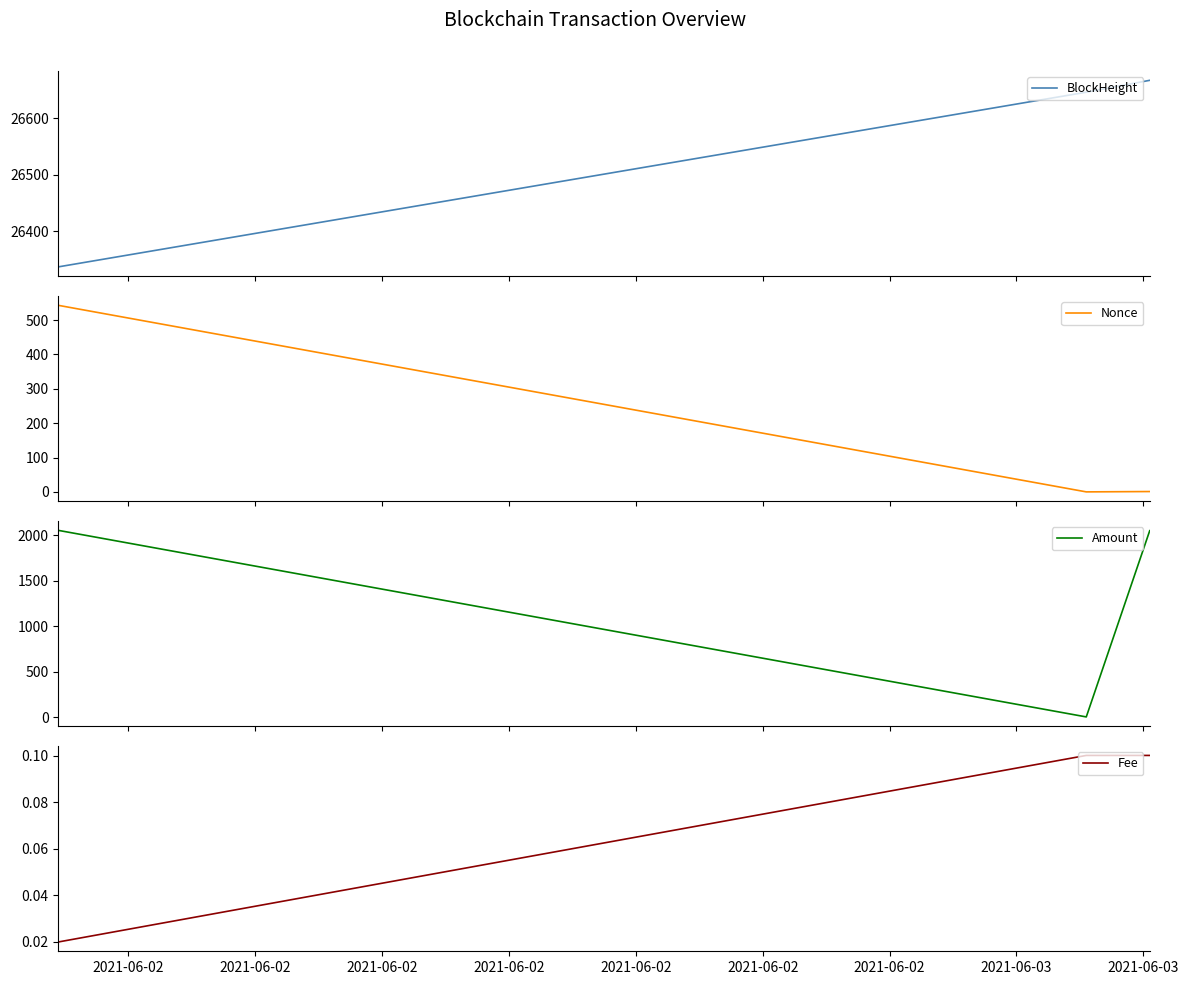

Rank the categories by Amount value from highest to lowest.

2021-06-02, 2021-06-02, 2021-06-02